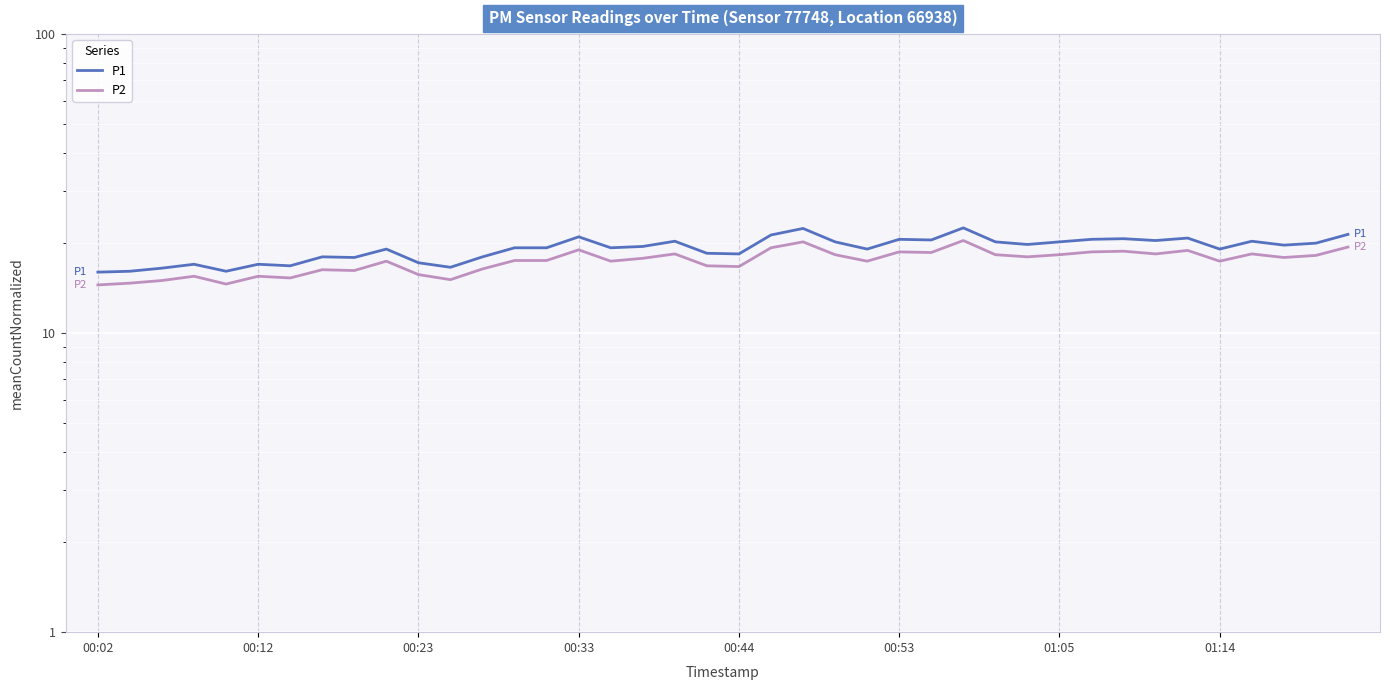

What is the value of the P1 point at the 21st from the left?

18.4